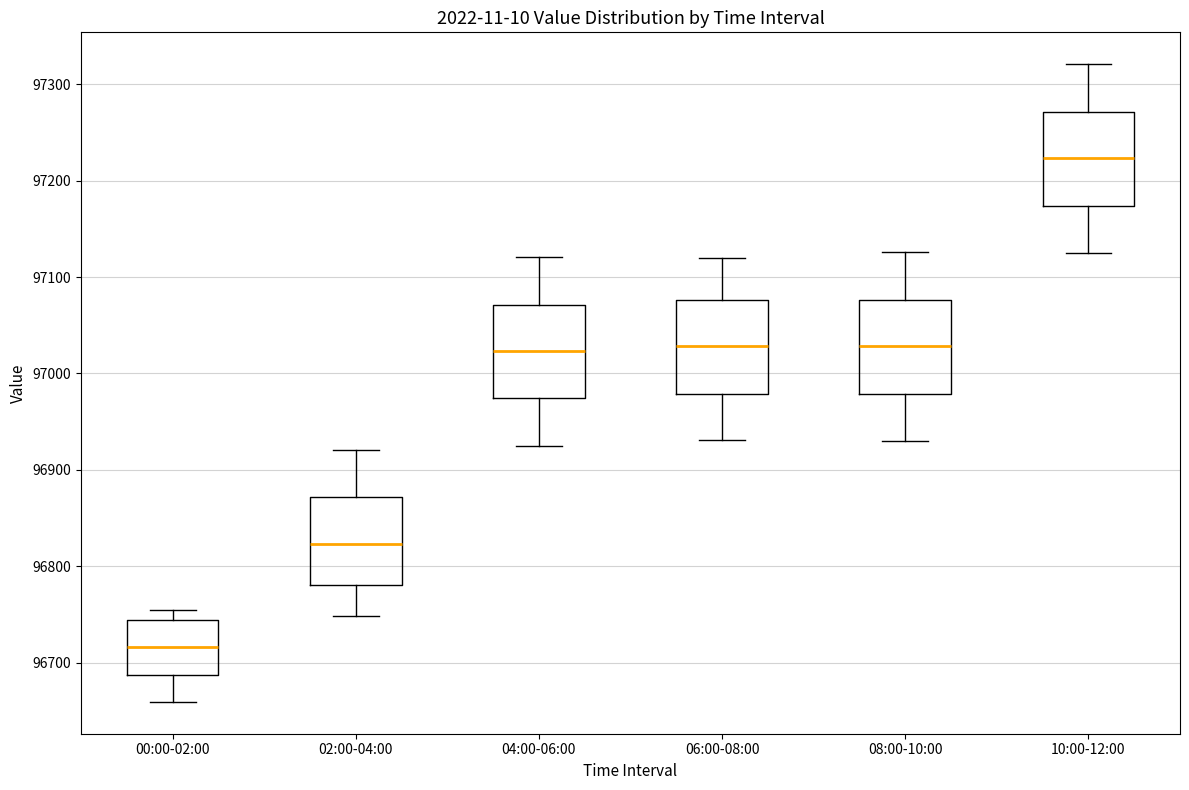

Reading left to right, transcribe this box plot: for each box, give where its median line is, the range the box spans, and where its two whiskers end, as read against the y-axis. The values are not printed on the chart, so give them approximately, as read against the axis.

00:00-02:00: median 96720, box 96690 to 96740, whiskers 96660 to 96750
02:00-04:00: median 96820, box 96780 to 96870, whiskers 96750 to 96920
04:00-06:00: median 97020, box 96970 to 97070, whiskers 96930 to 97120
06:00-08:00: median 97030, box 96980 to 97080, whiskers 96930 to 97120
08:00-10:00: median 97030, box 96980 to 97080, whiskers 96930 to 97130
10:00-12:00: median 97220, box 97170 to 97270, whiskers 97130 to 97320